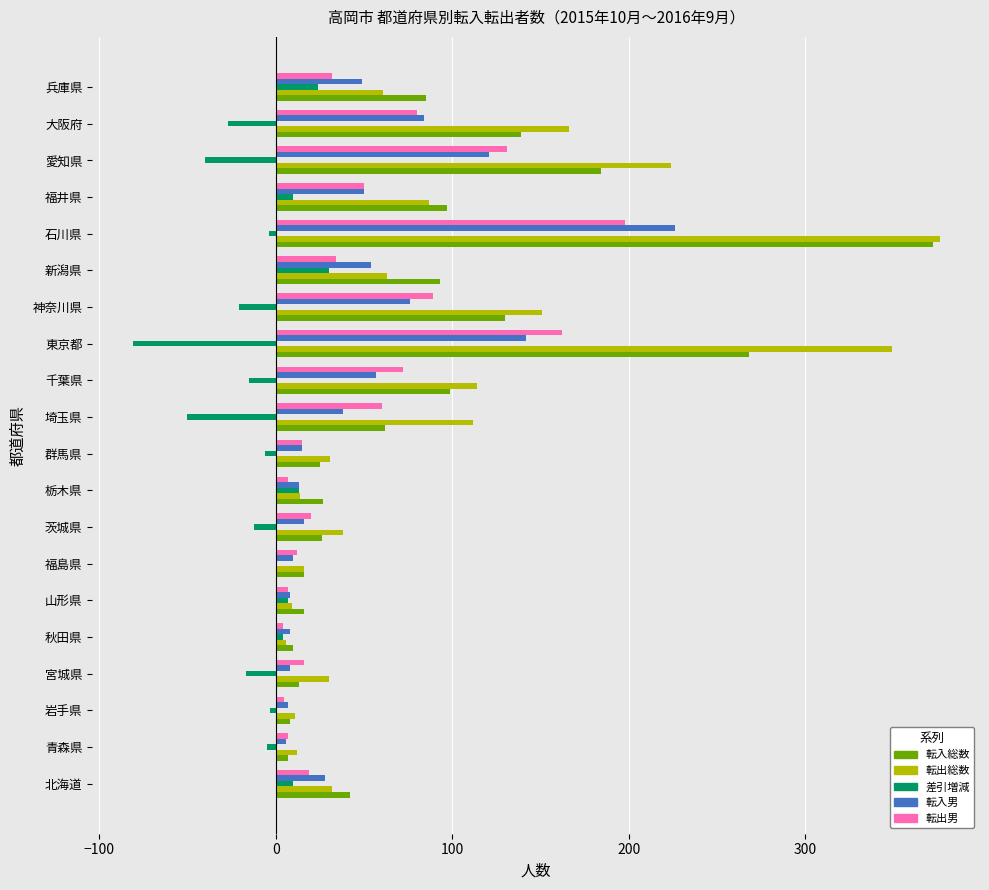

What is the sum of all 転出総数 values?

1902